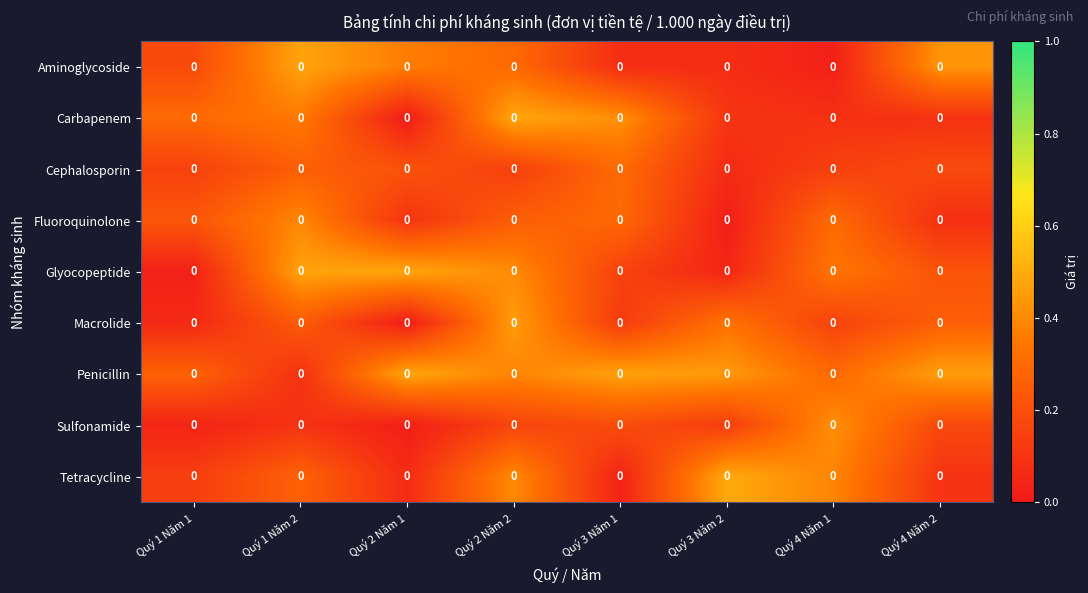

What is the difference between the highest and lowest values at Quý 4 Năm 1?

0.4